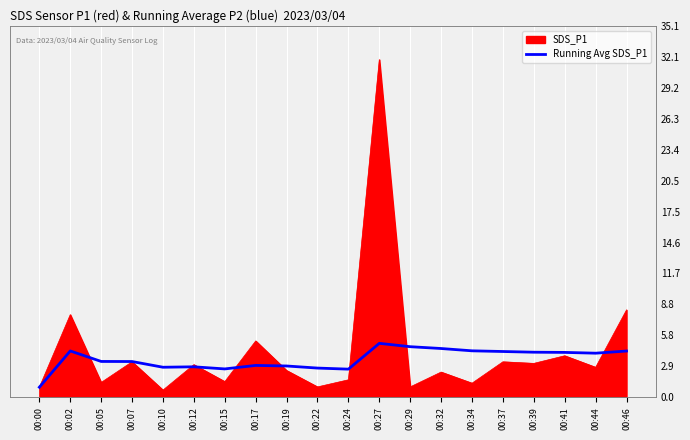

Reading right to left, extract all data points from this chart.

00:46=4.4	00:44=4.2	00:41=4.2	00:39=4.3	00:37=4.3	00:34=4.4	00:32=4.6	00:29=4.8	00:27=5.1	00:24=2.7	00:22=2.8	00:19=3.0	00:17=3.0	00:15=2.7	00:12=2.9	00:10=2.8	00:07=3.4	00:05=3.4	00:02=4.4	00:00=0.9